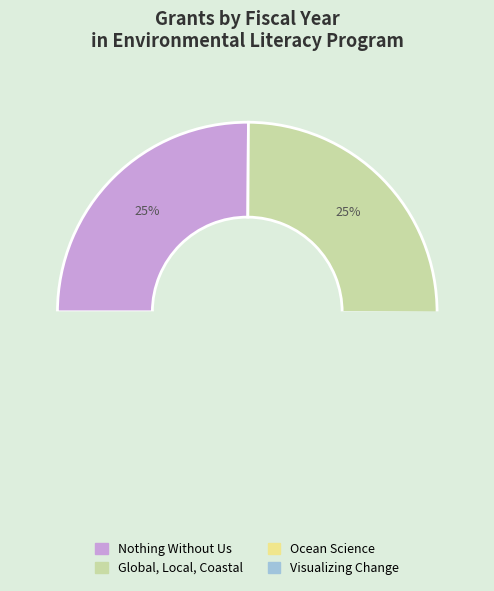

Rank the categories by value from lowest to highest.

Ocean Science, Visualizing Change, Global, Local, Coastal, Nothing Without Us